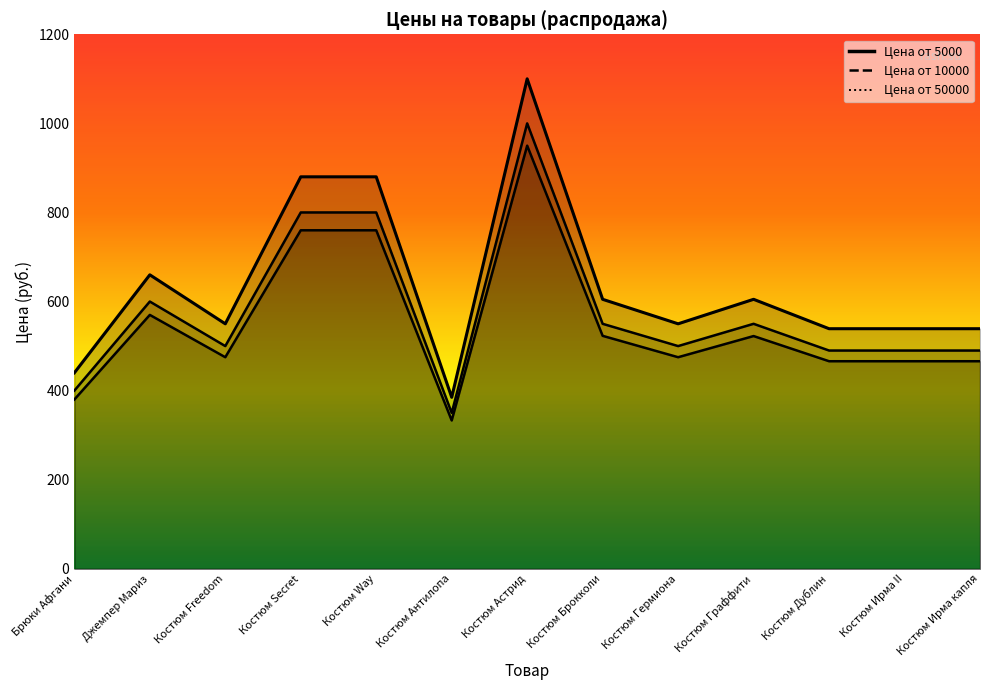

How many data points in Цена от 50000 are less than 475?

5